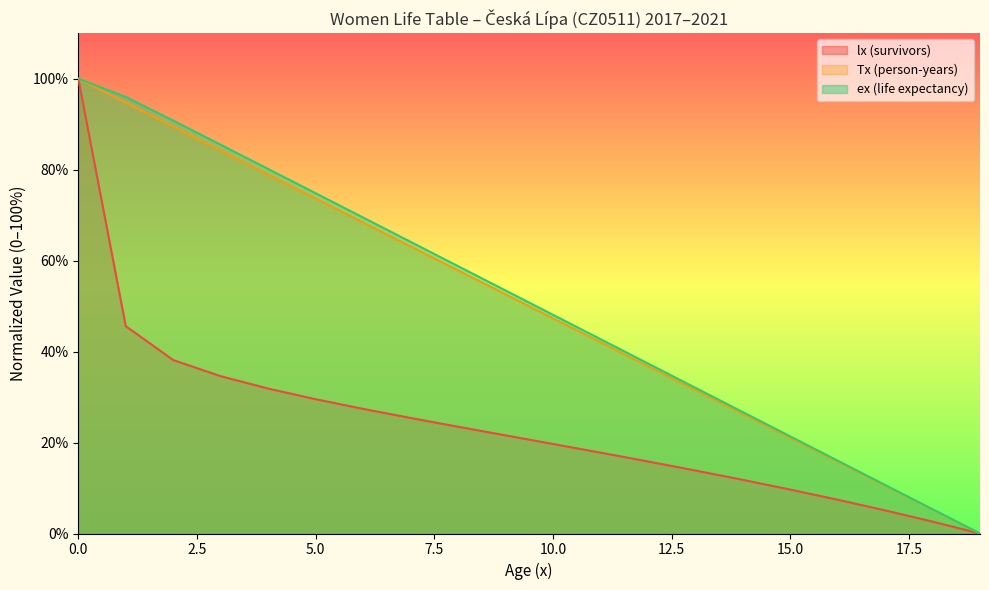

Reading left to right, what are all the values shown in this chart?

lx (survivors): 0=100.0	1=45.6	2=38.1	3=34.6	4=31.9	5=29.5	6=27.4	7=25.4	8=23.5	9=21.6	10=19.7	11=17.8	12=15.8	13=13.9	14=11.8	15=9.7	16=7.4	17=5.1	18=2.6	19=0.0
Tx (person-years): 0=100.0	1=94.7	2=89.5	3=84.2	4=78.9	5=73.7	6=68.4	7=63.1	8=57.9	9=52.6	10=47.3	11=42.1	12=36.8	13=31.6	14=26.3	15=21.0	16=15.8	17=10.5	18=5.3	19=0.0
ex (life expectancy): 0=100.0	1=96.0	2=90.8	3=85.5	4=80.1	5=74.8	6=69.5	7=64.1	8=58.8	9=53.4	10=48.1	11=42.7	12=37.4	13=32.1	14=26.7	15=21.4	16=16.0	17=10.7	18=5.3	19=0.0